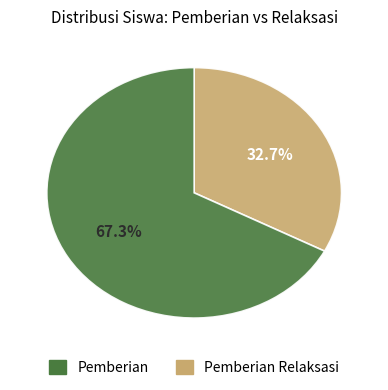

Is there any slice that represents more than half of the pie?

Yes